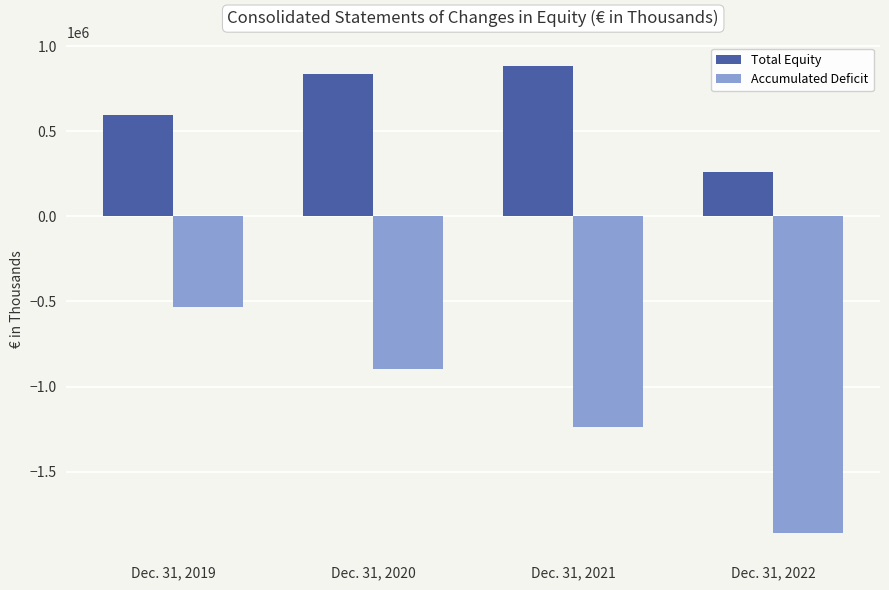

At which category is the sum across all series the highest?

Dec. 31, 2019